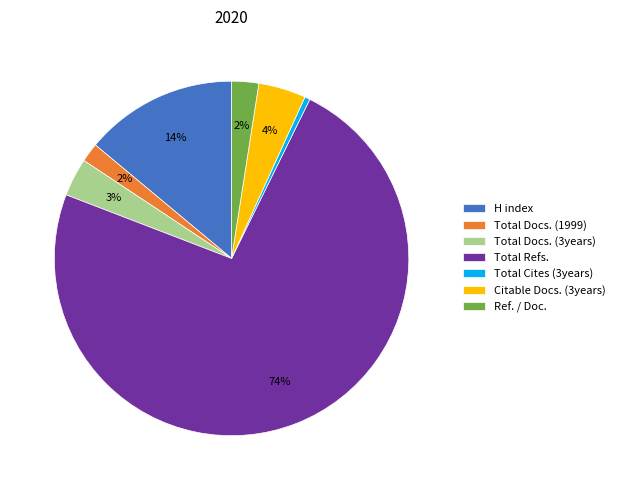

Is it true that Total Docs. (1999) is 2% of the pie?

True